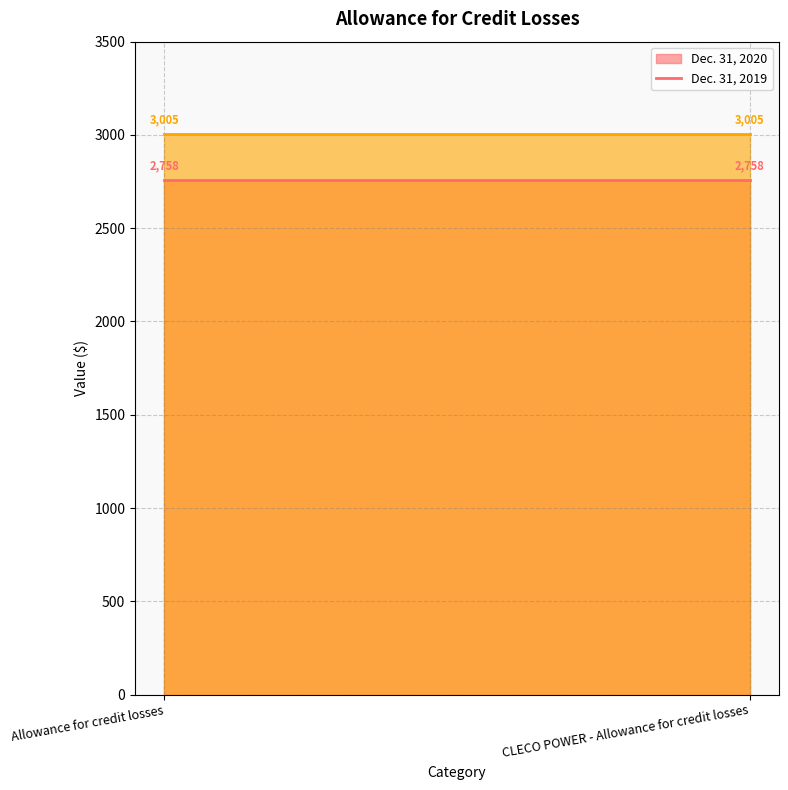

Rank the categories by Dec. 31, 2020 value from lowest to highest.

Allowance for credit losses, CLECO POWER - Allowance for credit losses